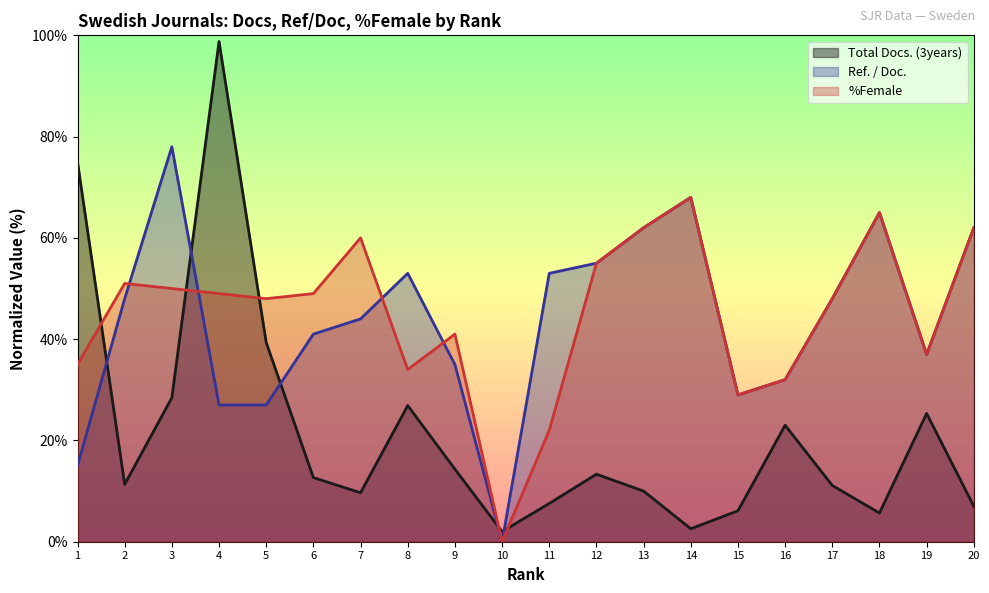

The value of Ref. / Doc. at 19 is 37.0. True or false?

True